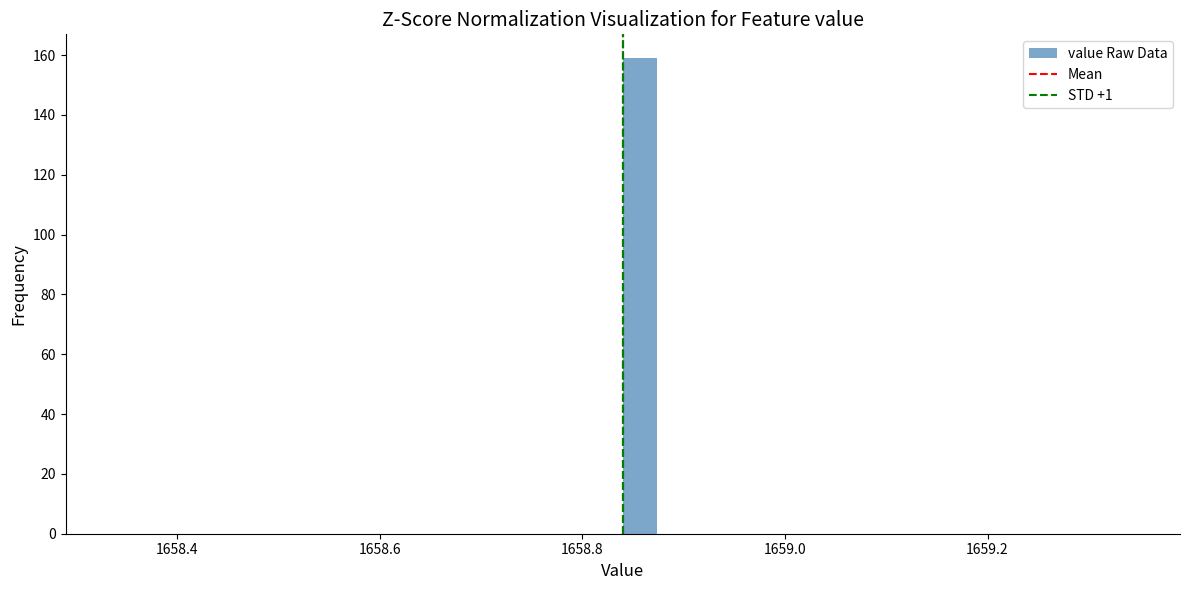

Around what value on the x-axis is the tallest bar? Give the approximate position of its centre, as read against the axis.

1658.86